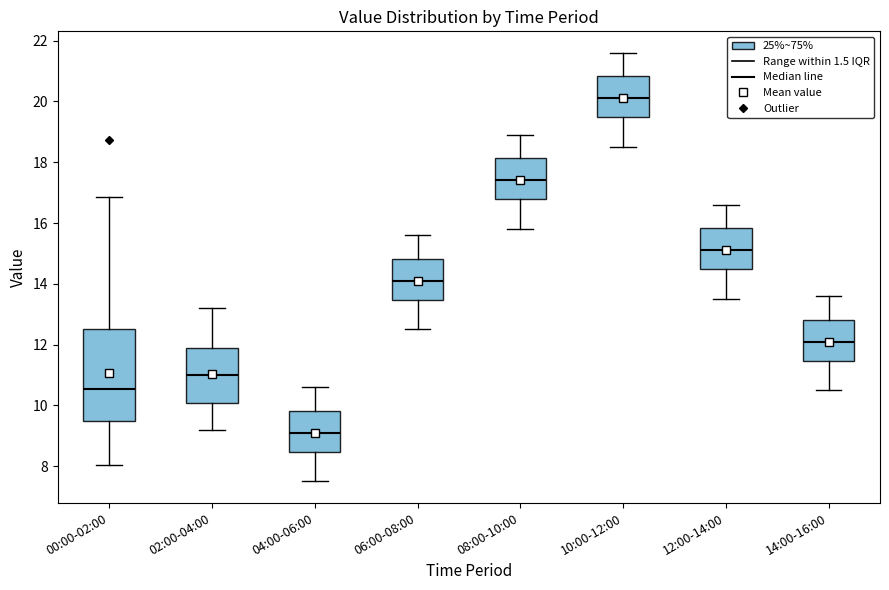

Comparing the boxes themselves (not the whiskers), which one is the tallest?

00:00-02:00